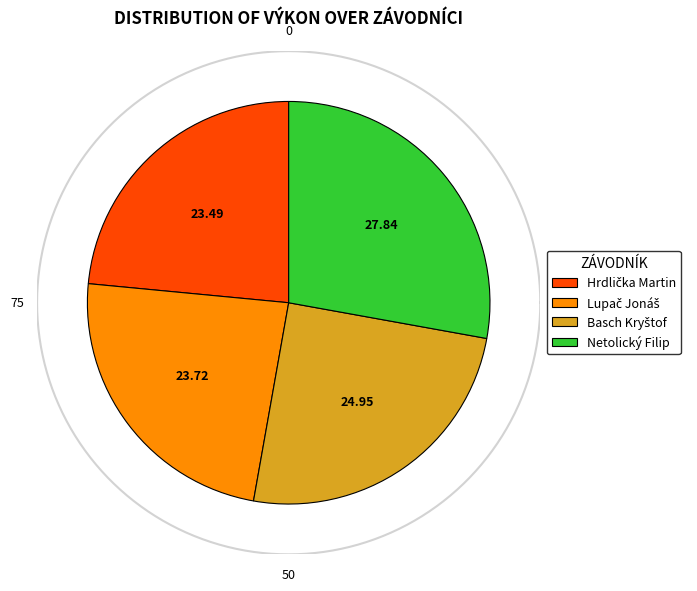

Combined, what portion of the pie is Netolický Filip and Basch Kryštof?

52.8%